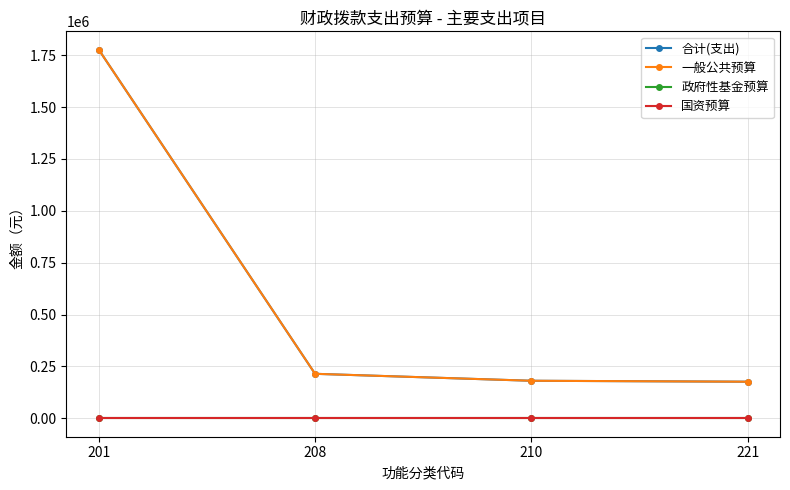

True or false: 政府性基金预算 has more than 0 interior local peaks.

False